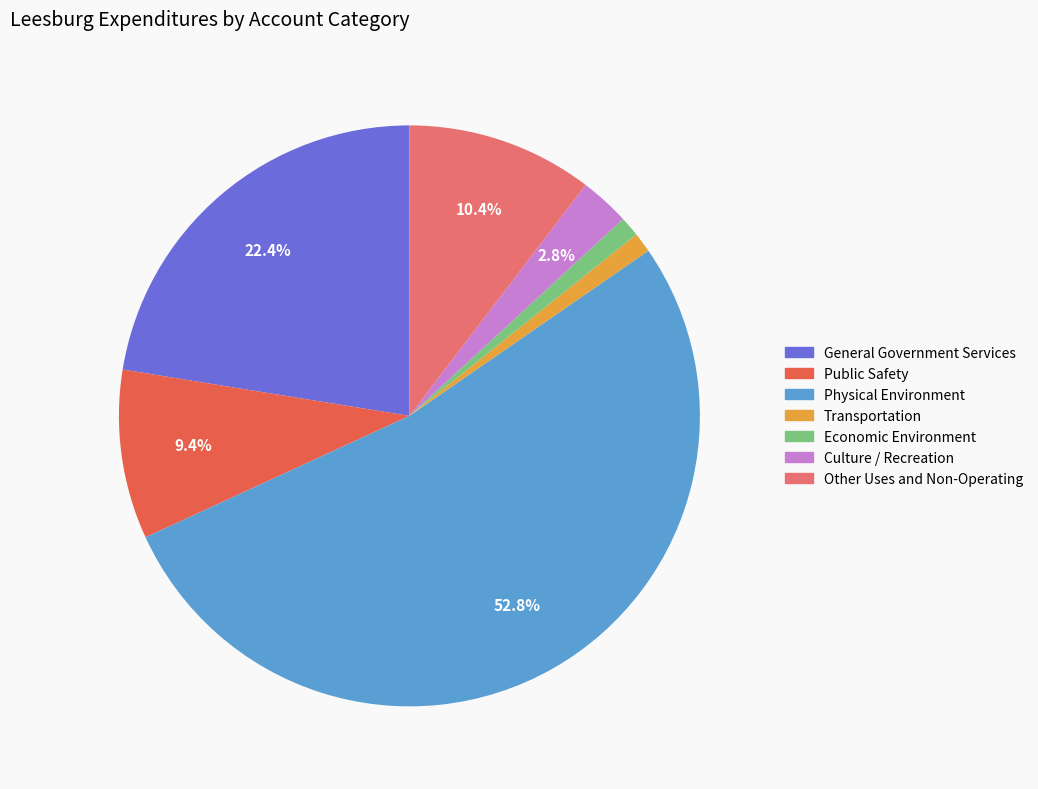

Combined, what portion of the pie is Physical Environment and Public Safety?

62.2%